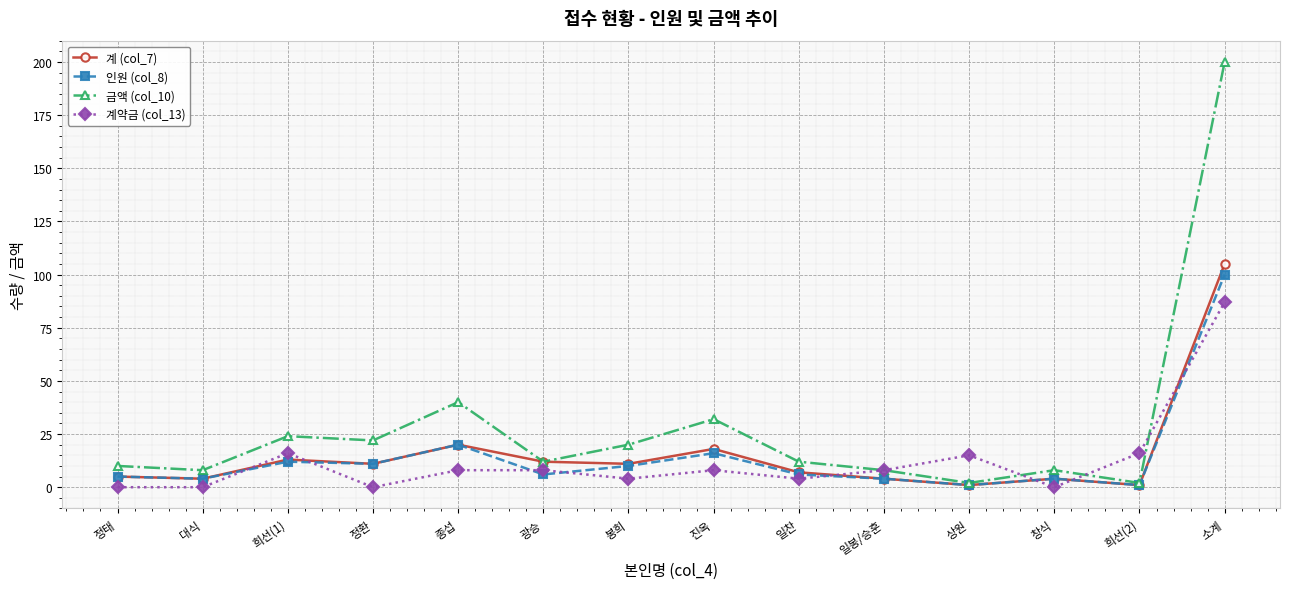

Reading left to right, extract all data points from this chart.

계 (col_7): 5	4	13	11	20	12	11	18	7	4	1	4	1	105
인원 (col_8): 5	4	12	11	20	6	10	16	6	4	1	4	1	100
금액 (col_10): 10	8	24	22	40	12	20	32	12	8	2	8	2	200
계약금 (col_13): 0	0	16	0	8	8	4	8	4	8	15	0	16	87